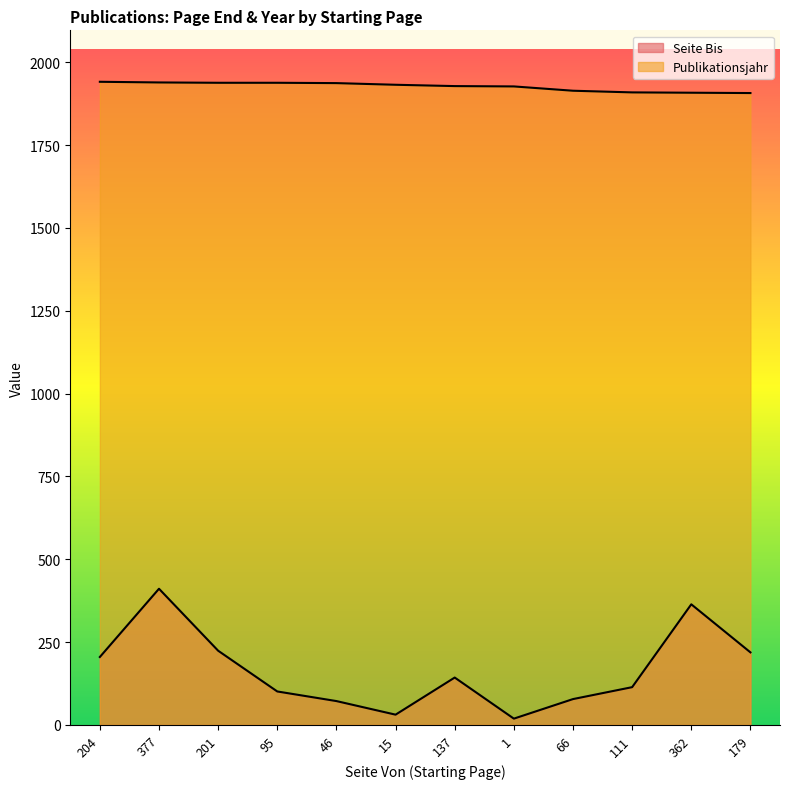

Which series has the largest range (max minus min)?

Seite Bis